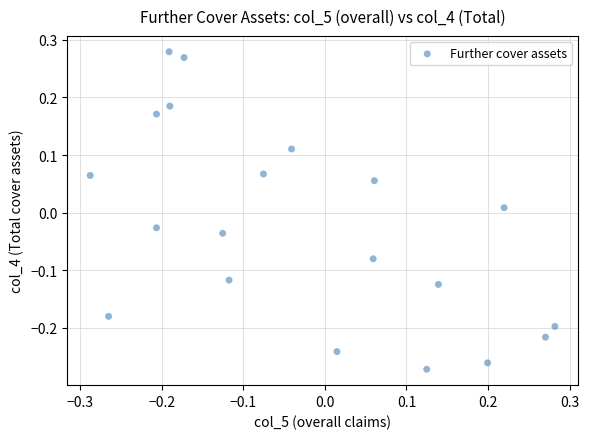

What is the range of Y values (max minus min)?

0.6